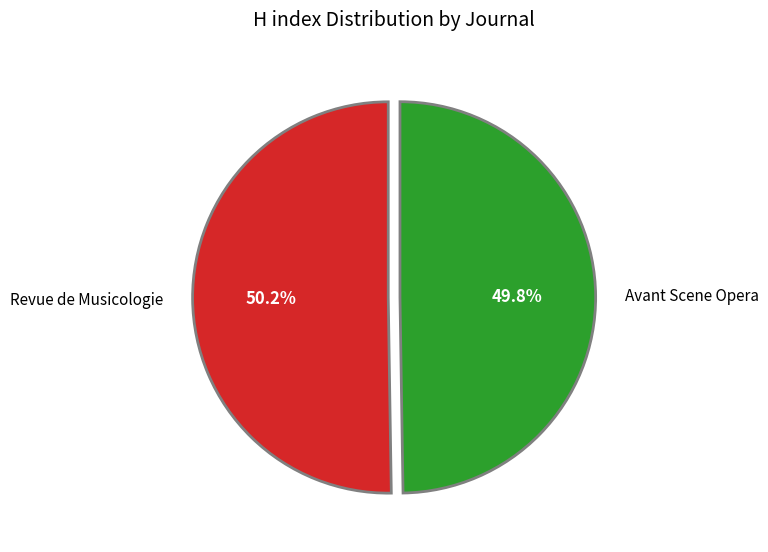

Is there a majority slice in this chart?

Yes